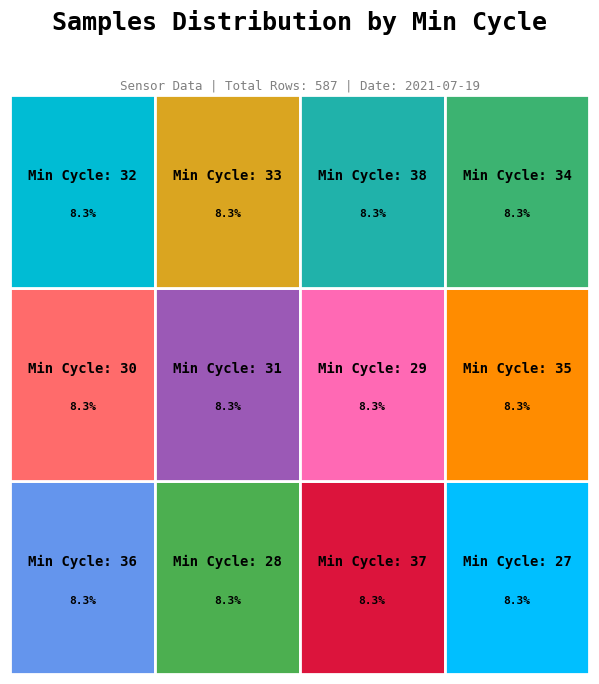

Is it true that 33 is 8% of the pie?

True